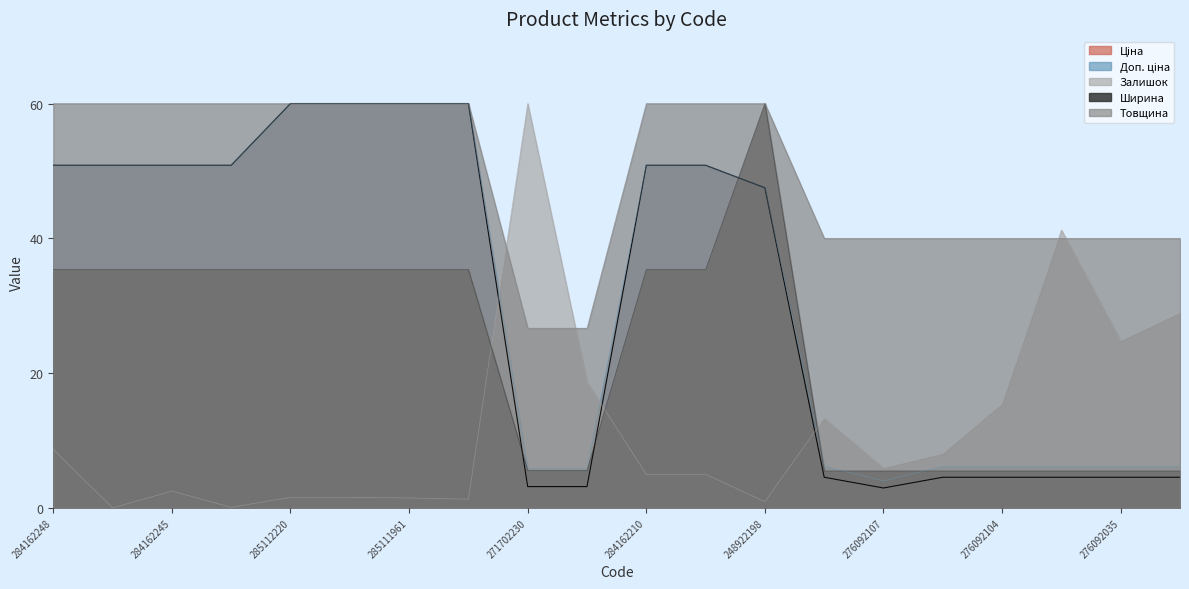

Read the Залишок value at 276092104.

15.4